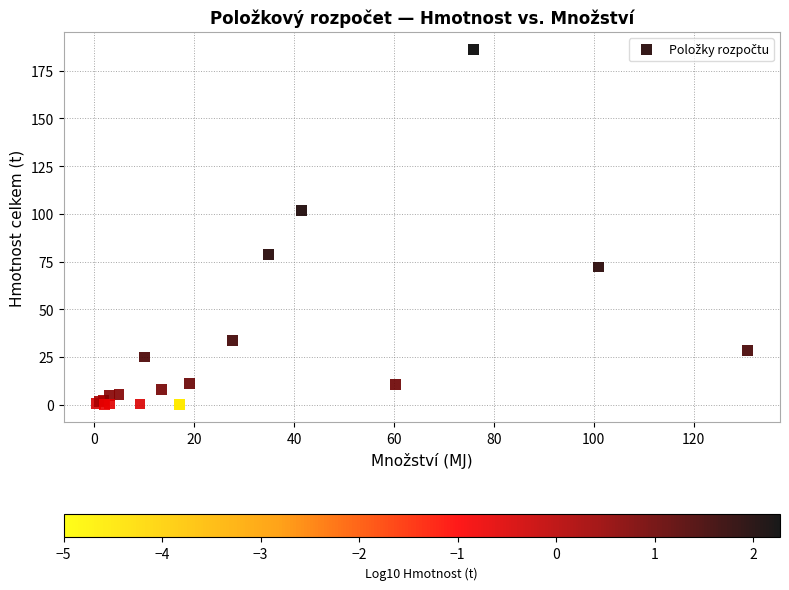

What Y value in the scatter plot is closest to 93?

101.9